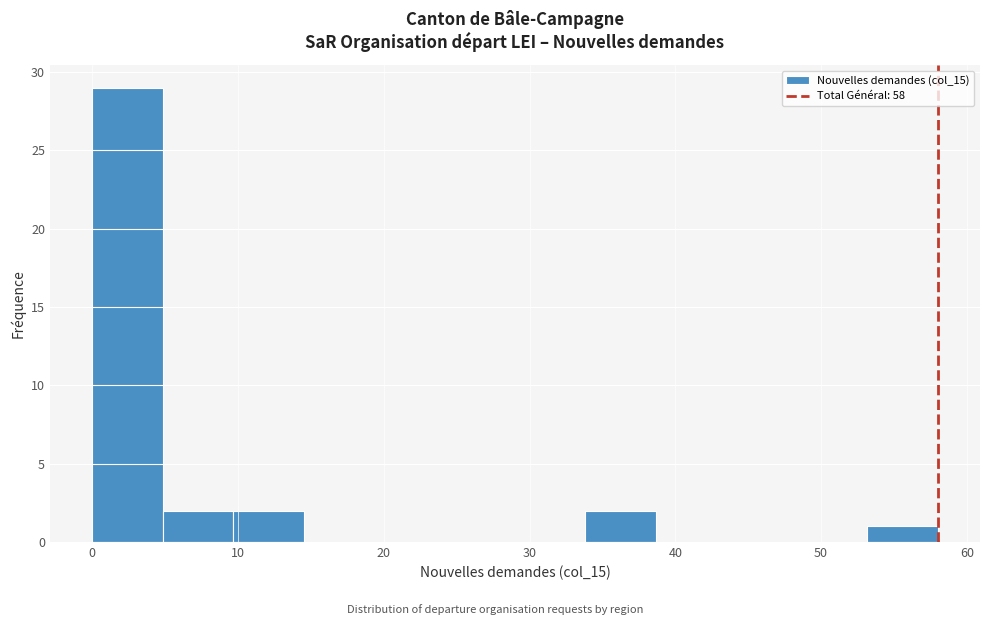

Which range on the x-axis has the tallest bar?

0 to 5